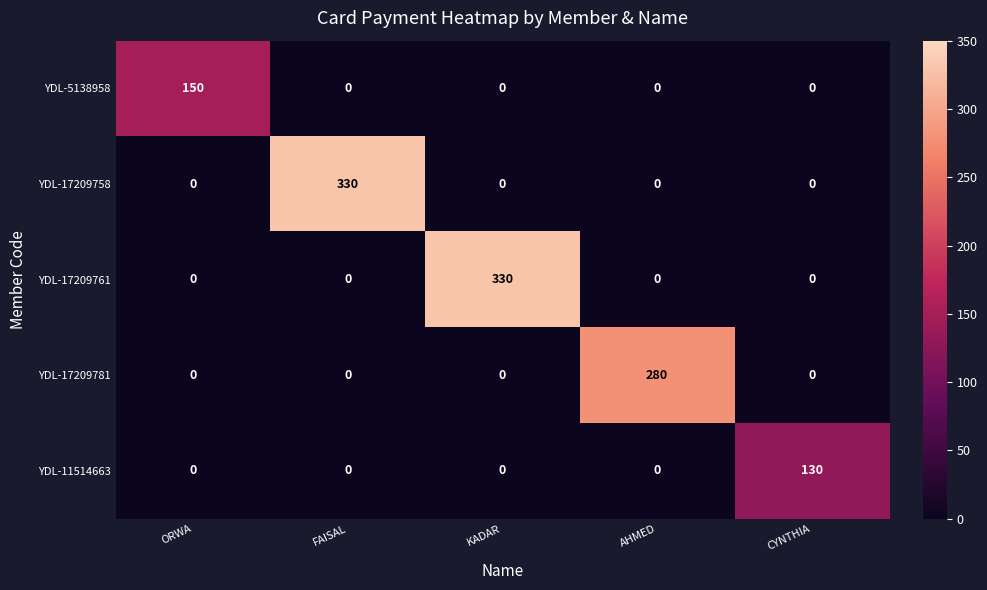

The value of YDL-17209761 at KADAR is 82. True or false?

False